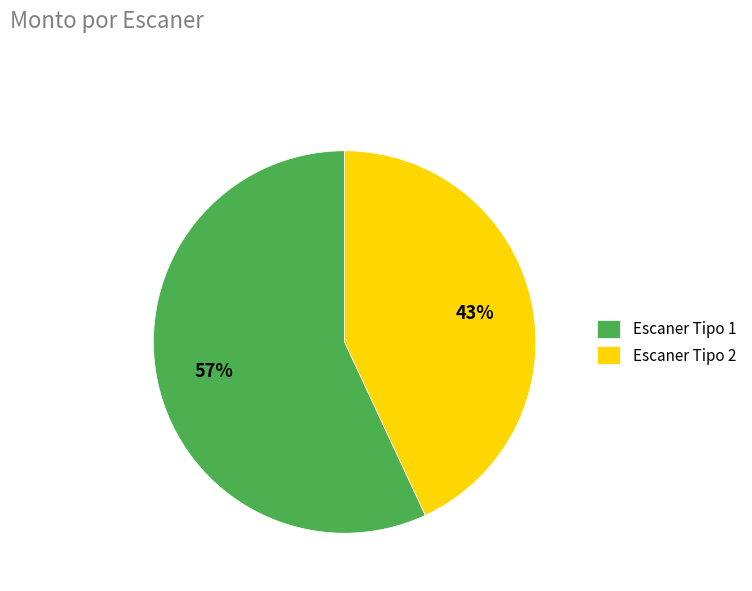

Is Escaner Tipo 2 the majority of the pie?

No